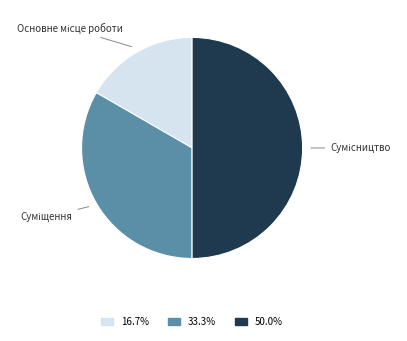

Does any single category account for the majority?

No